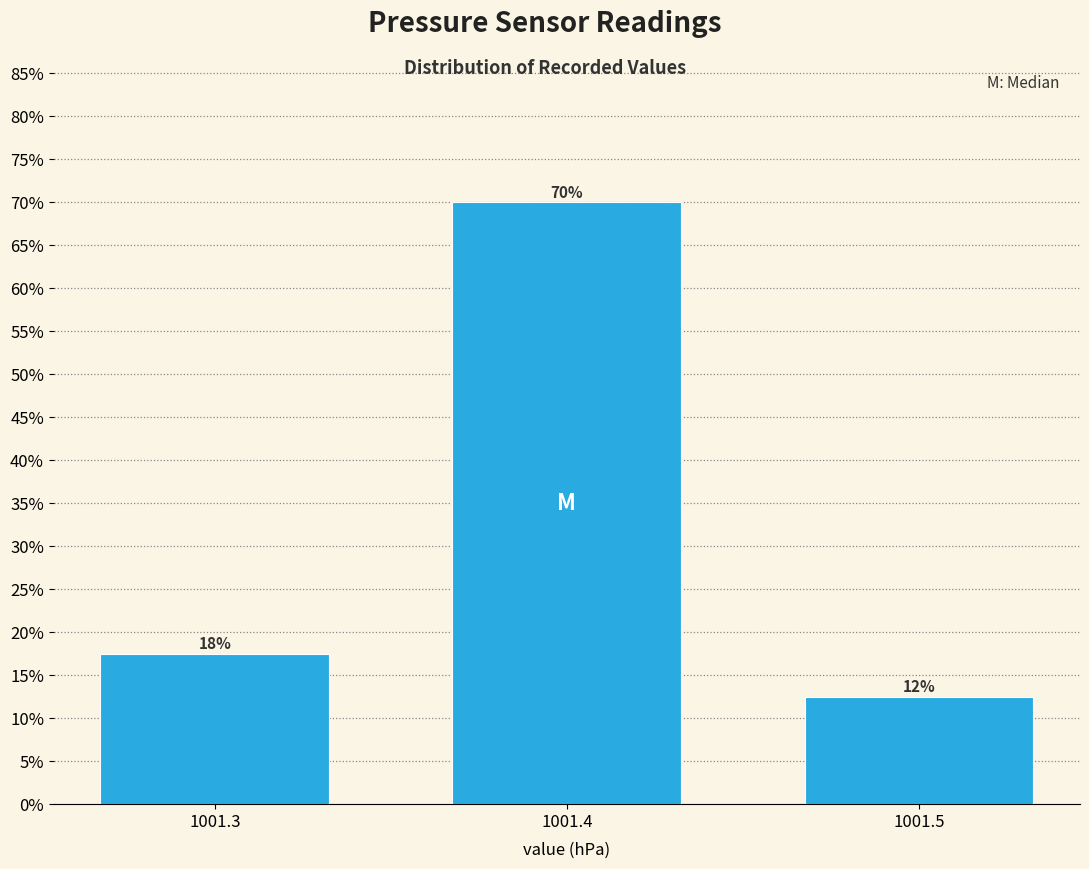

Does the chart contain any negative values?

No